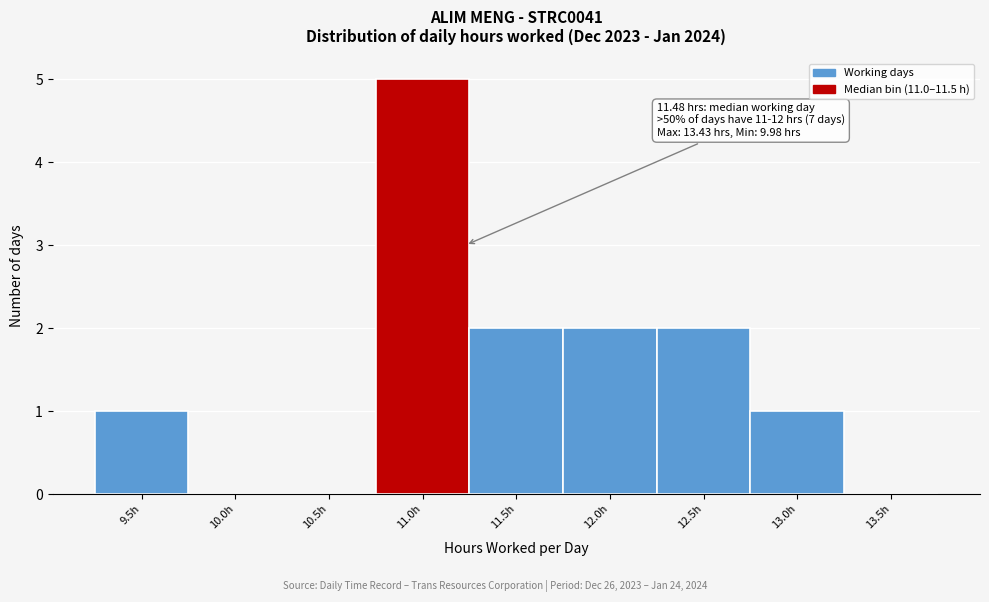

Reading right to left, list all the values displayed in this chart.

13.5h=0	13.0h=1	12.5h=2	12.0h=2	11.5h=2	11.0h=5	10.5h=0	10.0h=0	9.5h=1